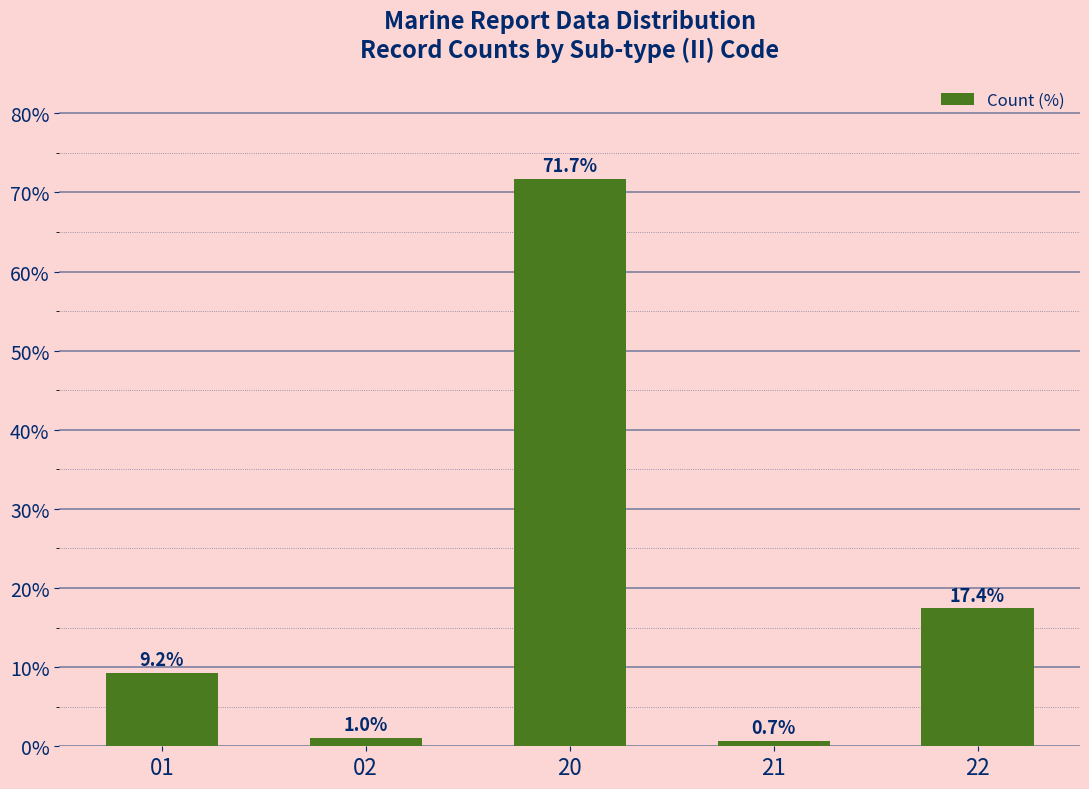

Reading left to right, what are all the values shown in this chart?

9.2	1.0	71.7	0.7	17.4